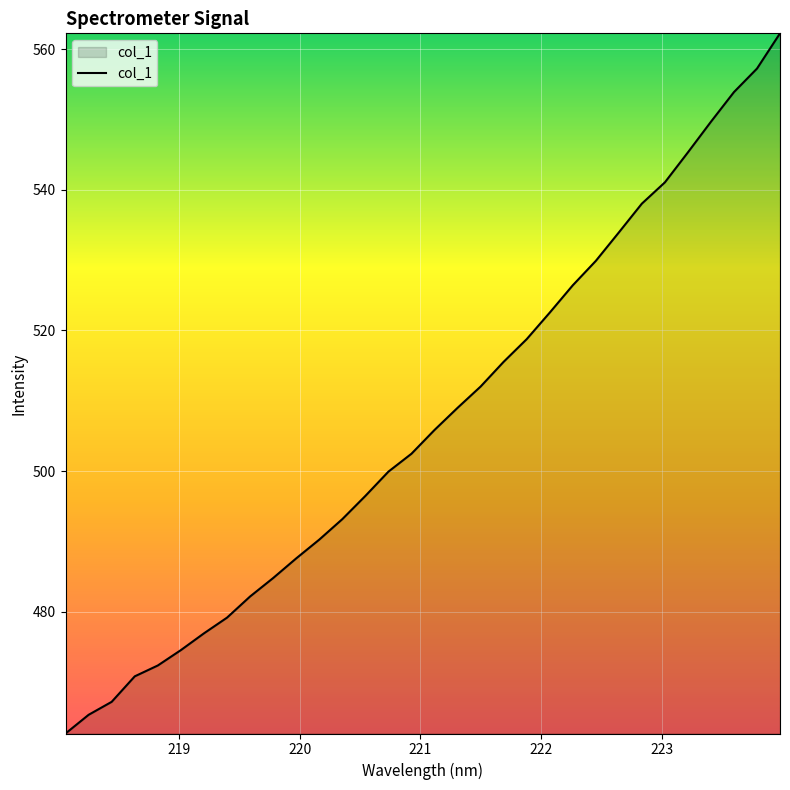

What is the smallest value displayed?

462.7